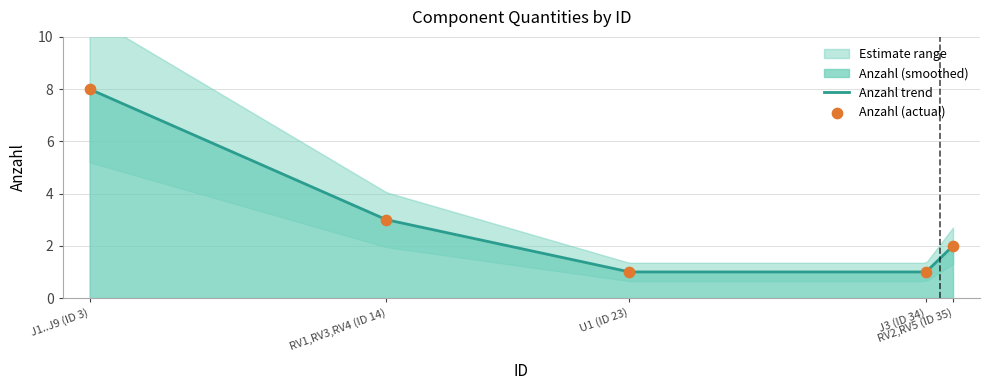

What is the ratio of the value at J1..J9 (ID 3) to the value at U1 (ID 23)?

8.0